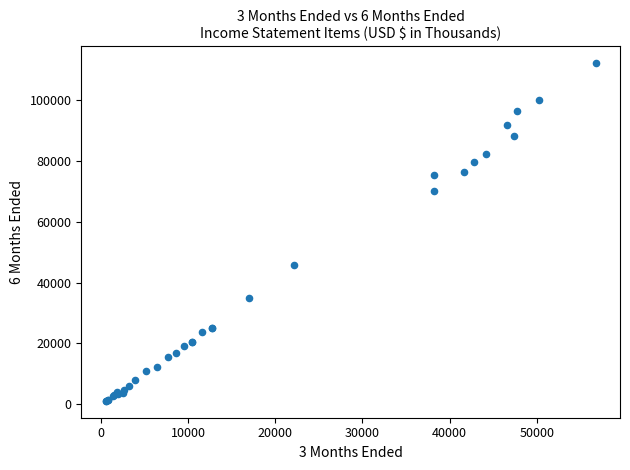

What Y value in the scatter plot is closest to 56650?

45962